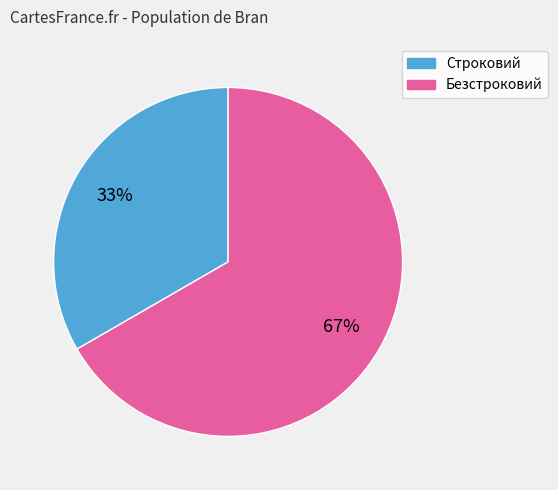

To the nearest percent, what percentage of the pie is Безстроковий?

67%